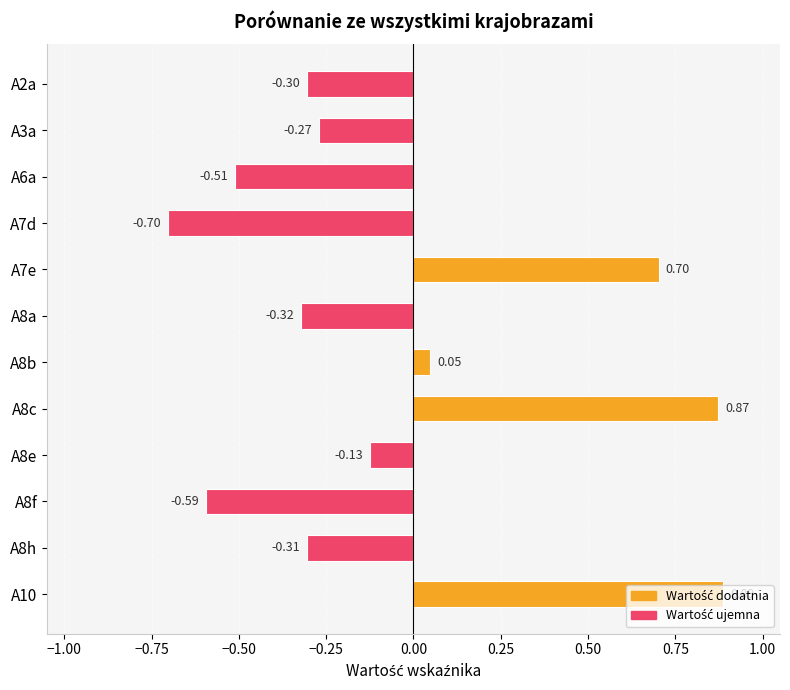

What is the minimum value shown in the chart?

-0.7